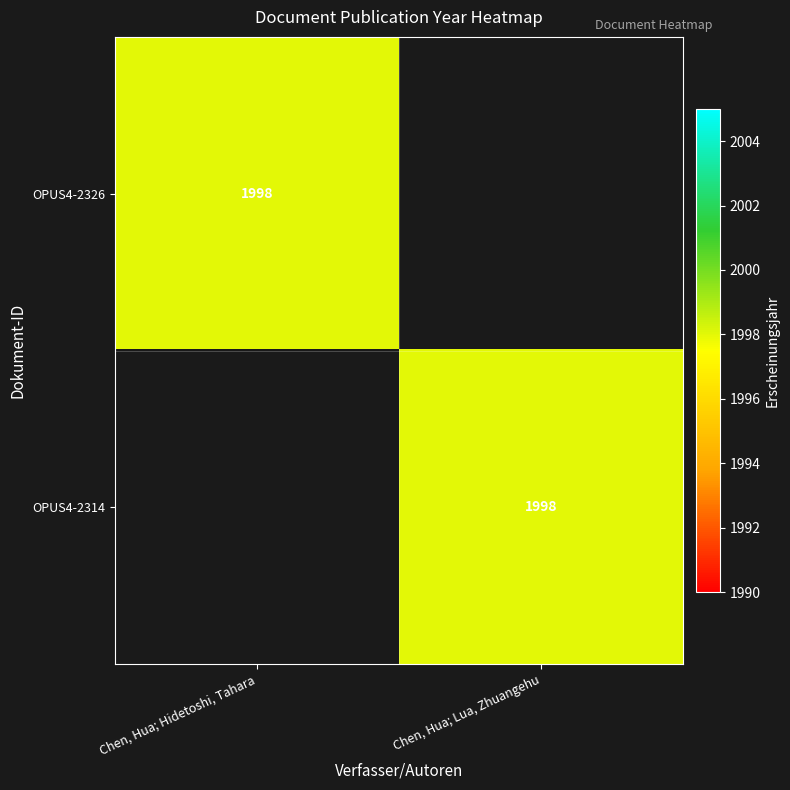

How many categories are shown in the chart?

2